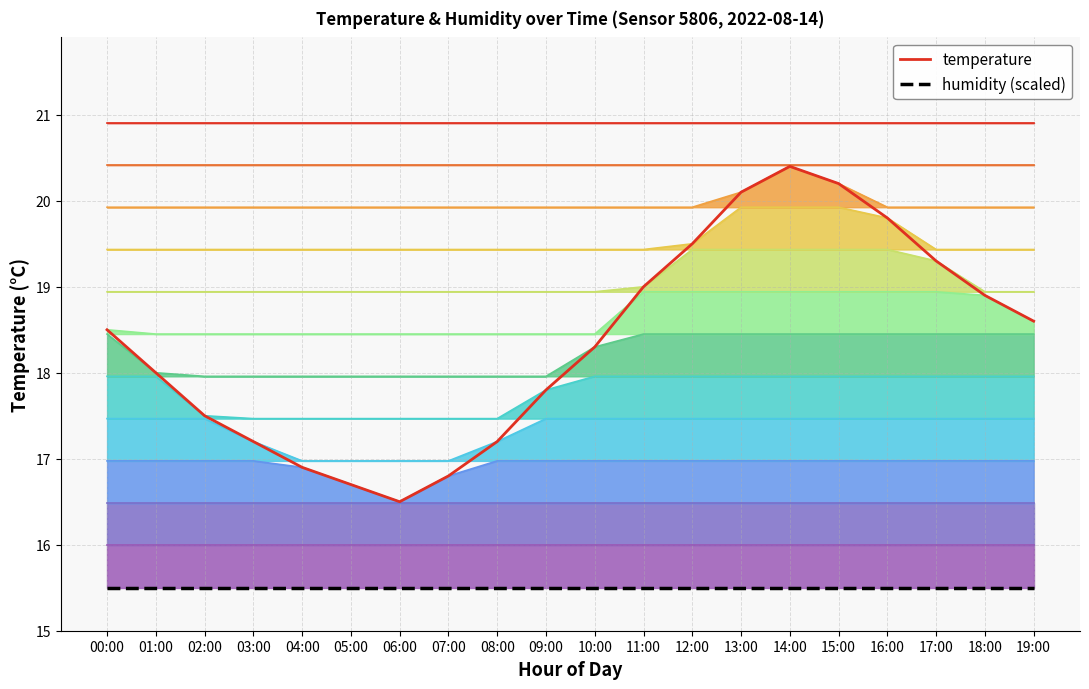

What is the sum of all temperature values?

367.2